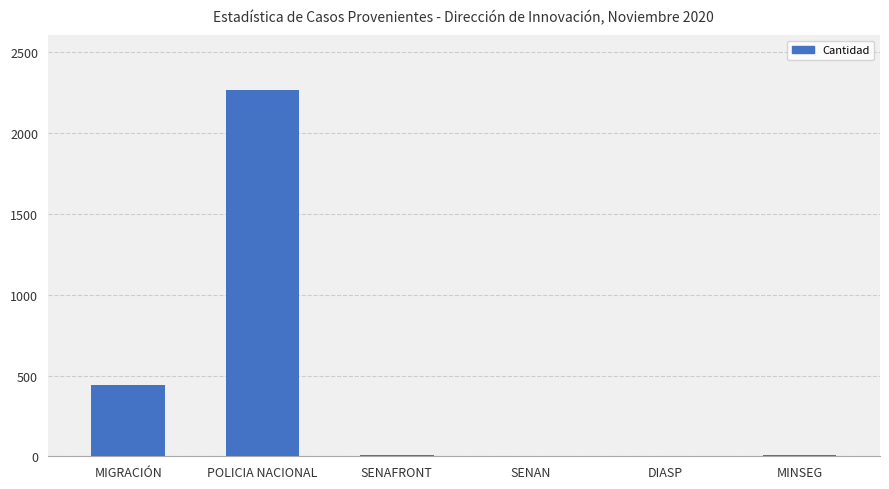

Is it true that the value at DIASP is 0?

True